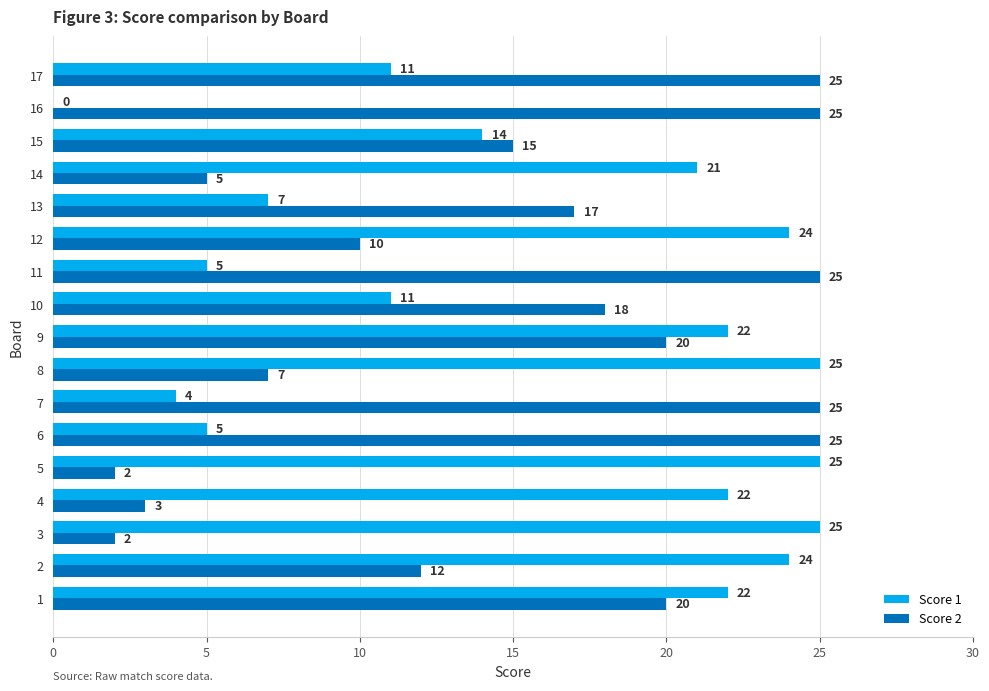

What is the difference between the Score 1 values at 5 and 15?

11